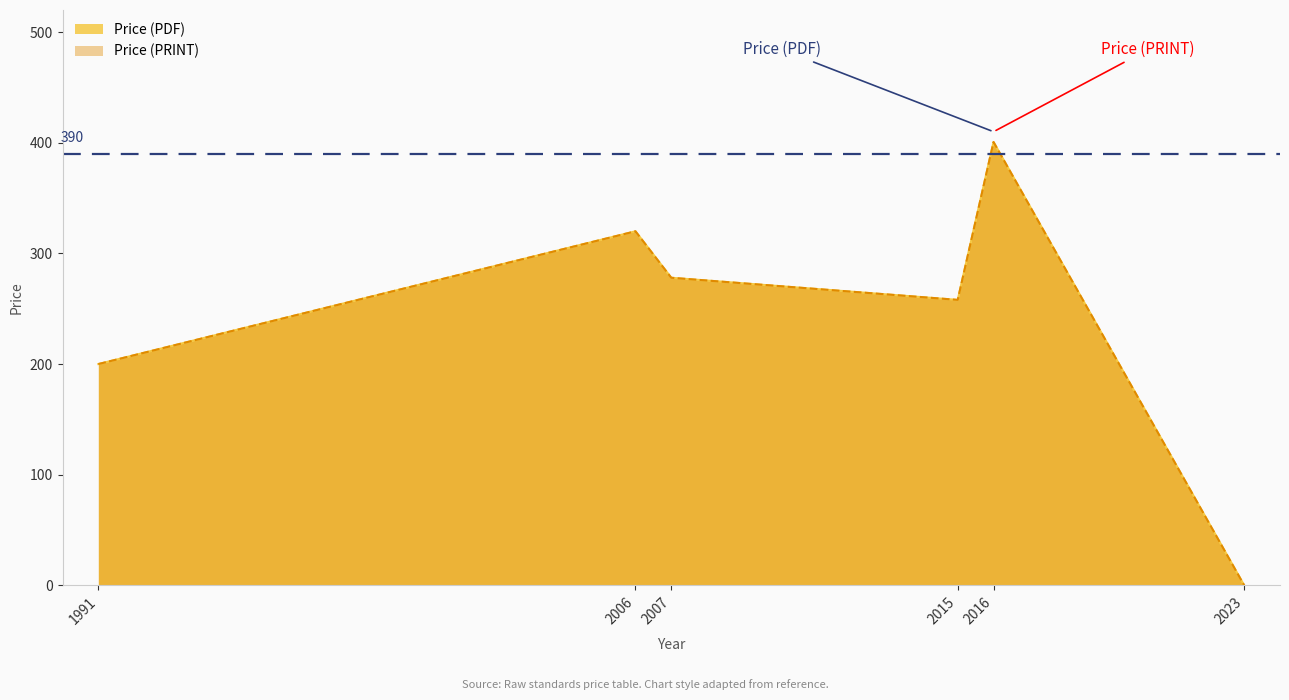

Does the chart display data point markers on the line(s)?

No